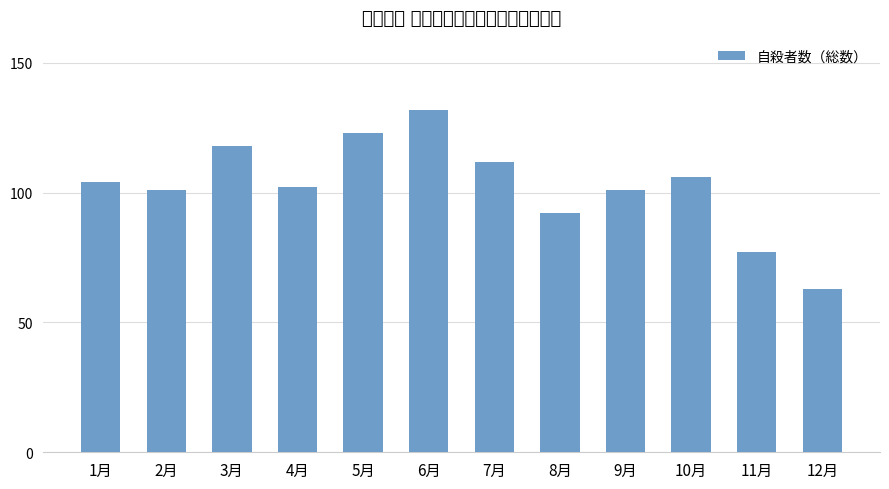

How many series are shown in this chart?

1